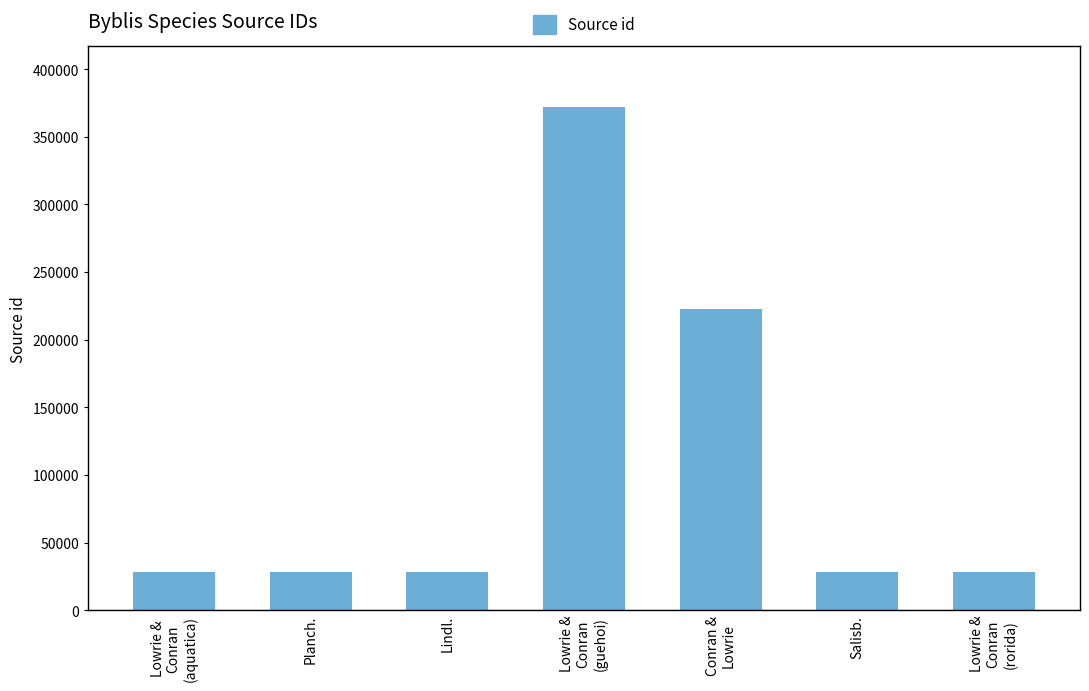

What is the greatest value displayed?

372029